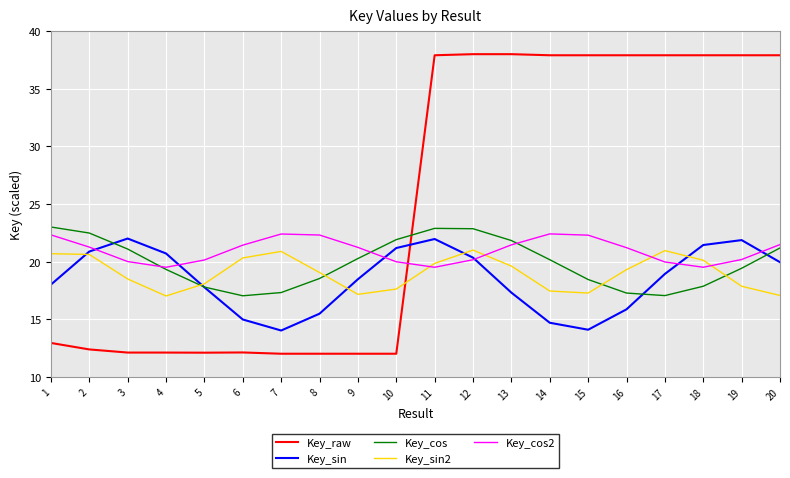

What is the greatest value displayed?

38.0